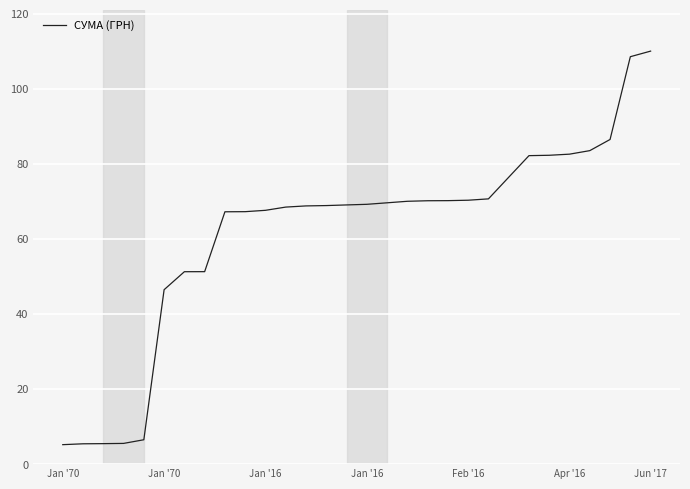

What is the difference between the maximum and minimum values?

104.8